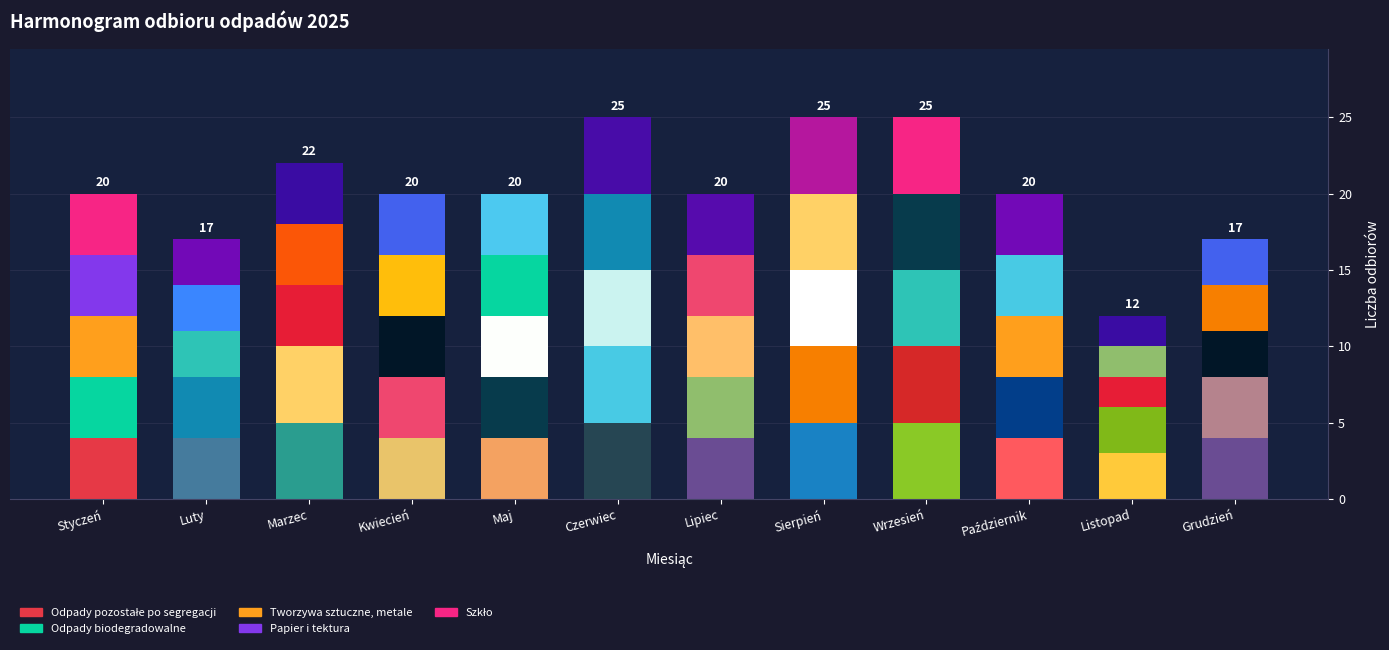

What is the sum of the Odpady pozostałe po segregacji values at Kwiecień and Czerwiec?

9